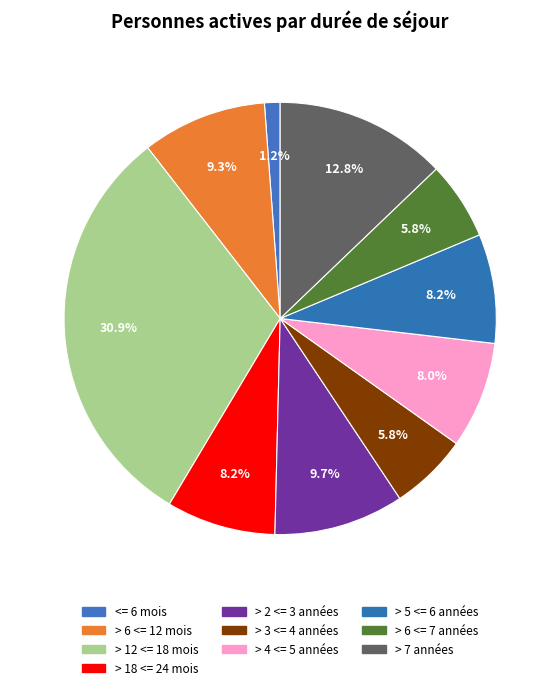

What is the largest slice in the pie chart?

> 12 <= 18 mois